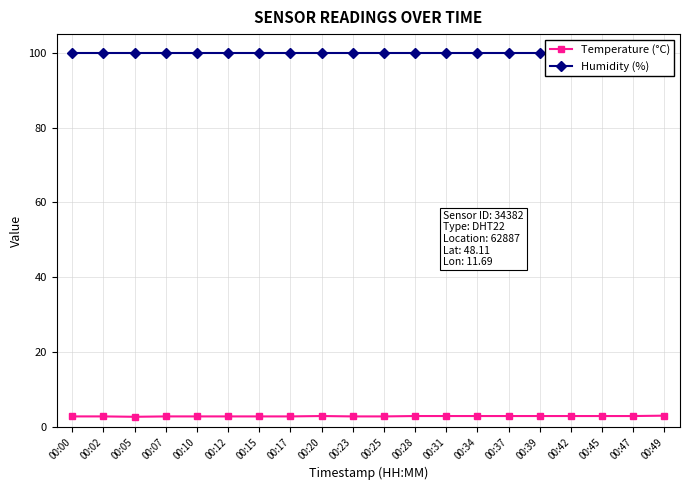

Rank the series at 00:28 from highest to lowest value.

Humidity (%), Temperature (°C)